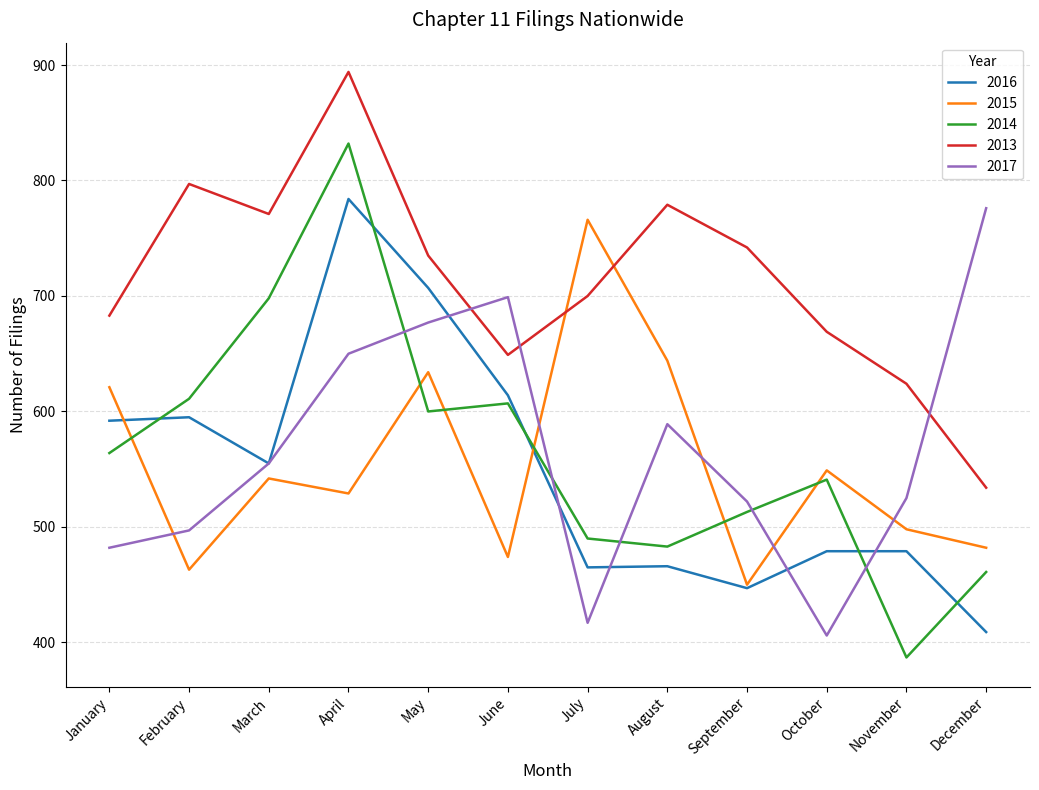

What is the total value across all series at August?

2961